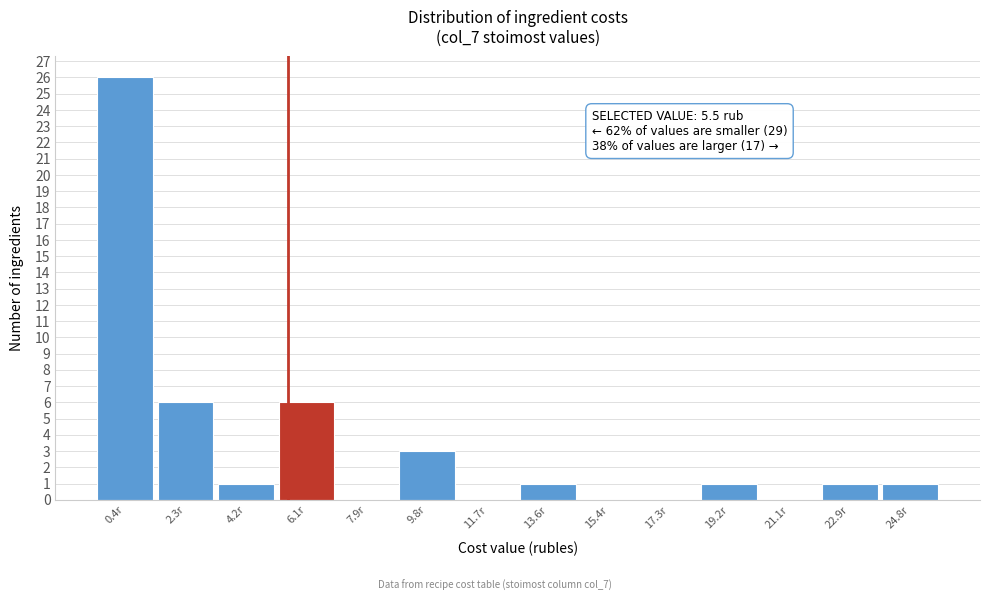

Which range on the x-axis has the tallest bar?

-0.4 to 1.4